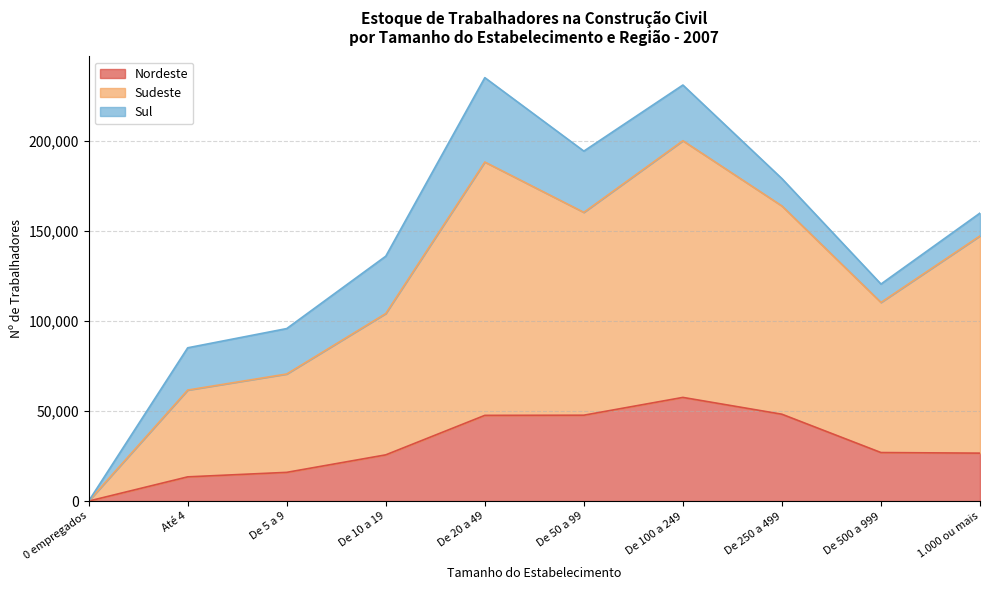

True or false: Nordeste has more than 0 points higher than both neighbors.

True